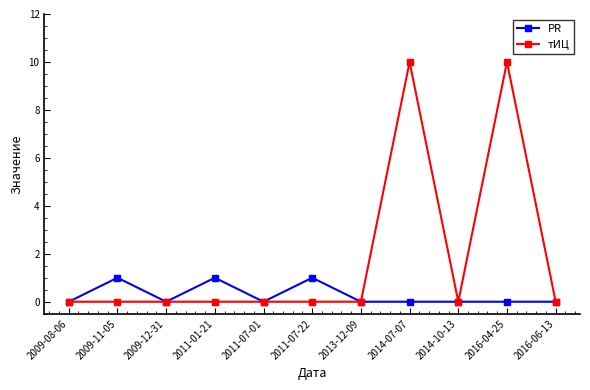

How many series are shown in this chart?

2